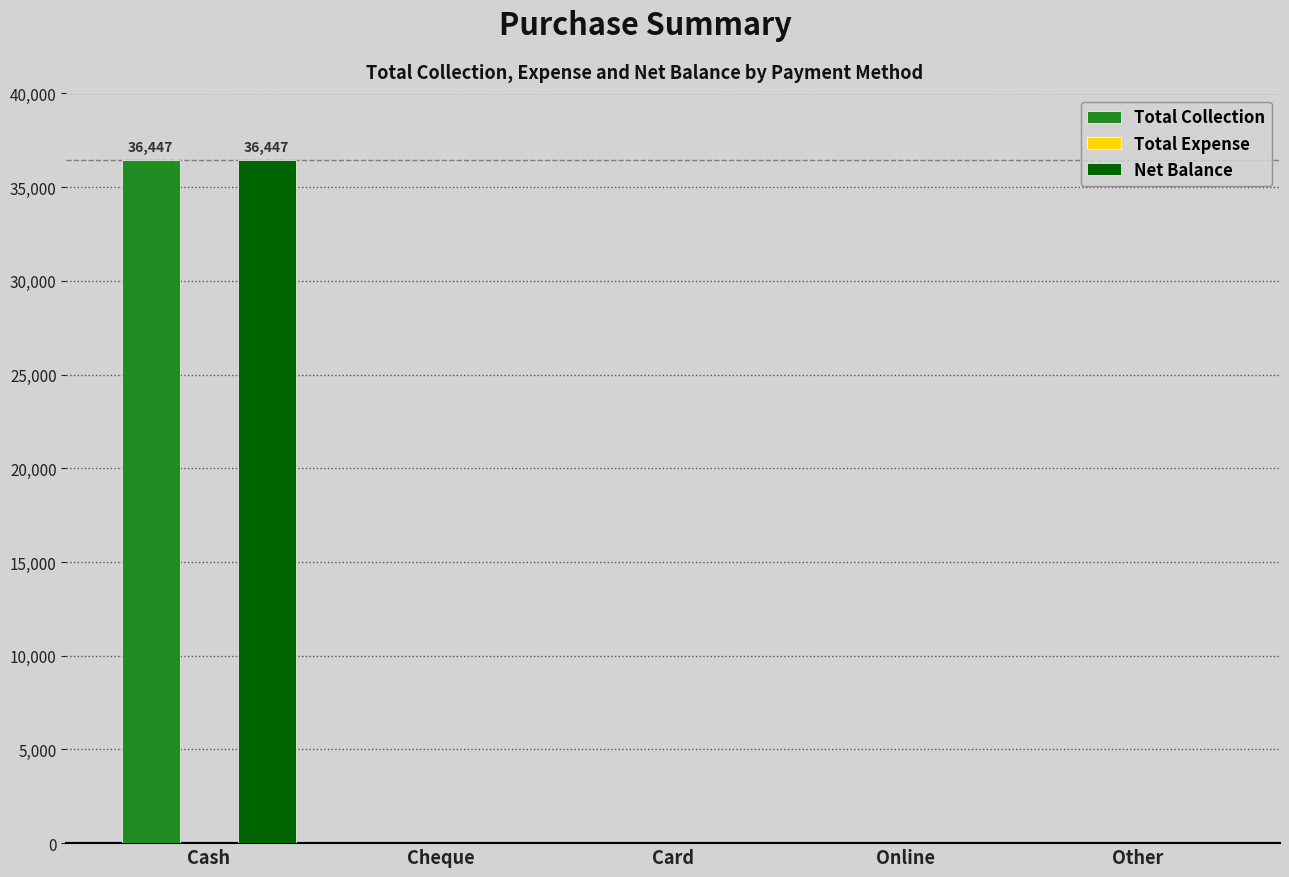

Which category has the highest value across all series?

Cash